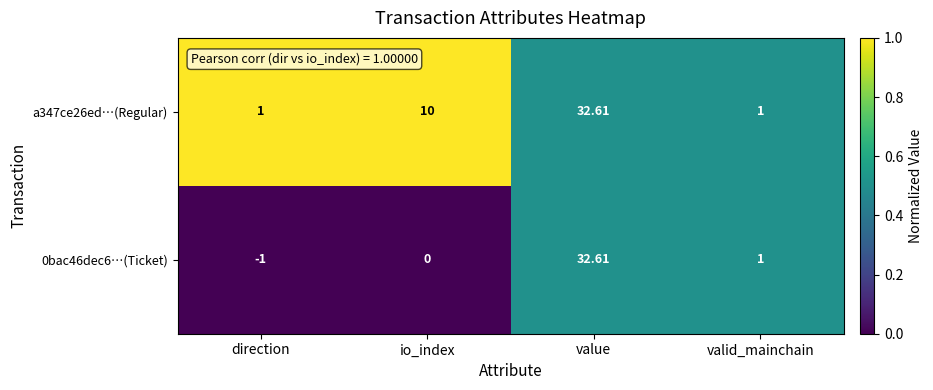

At which label does a347ce26ed…(Regular) reach its peak?

value